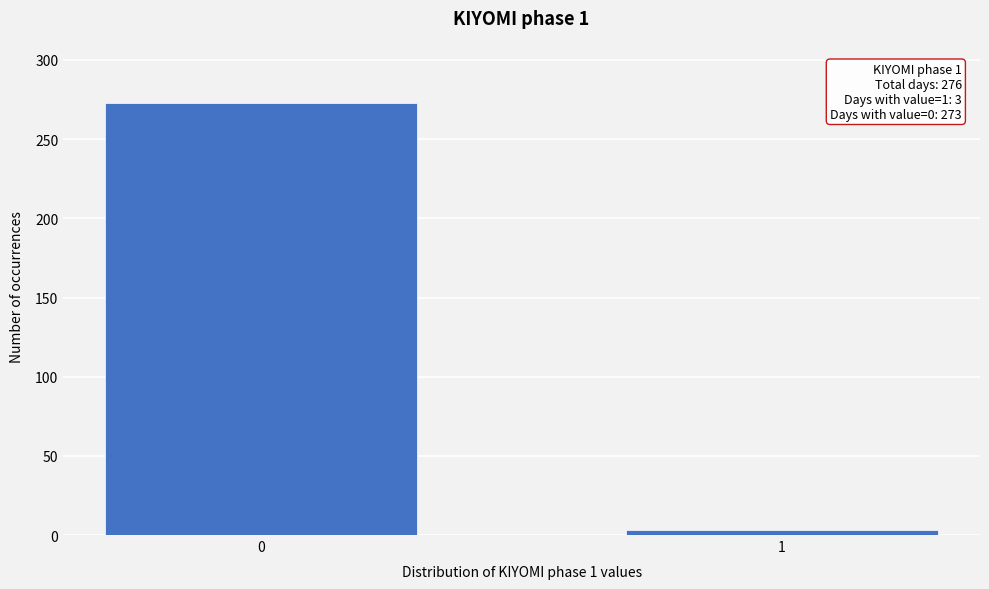

Reading left to right, what are all the values shown in this chart?

0=273	1=3